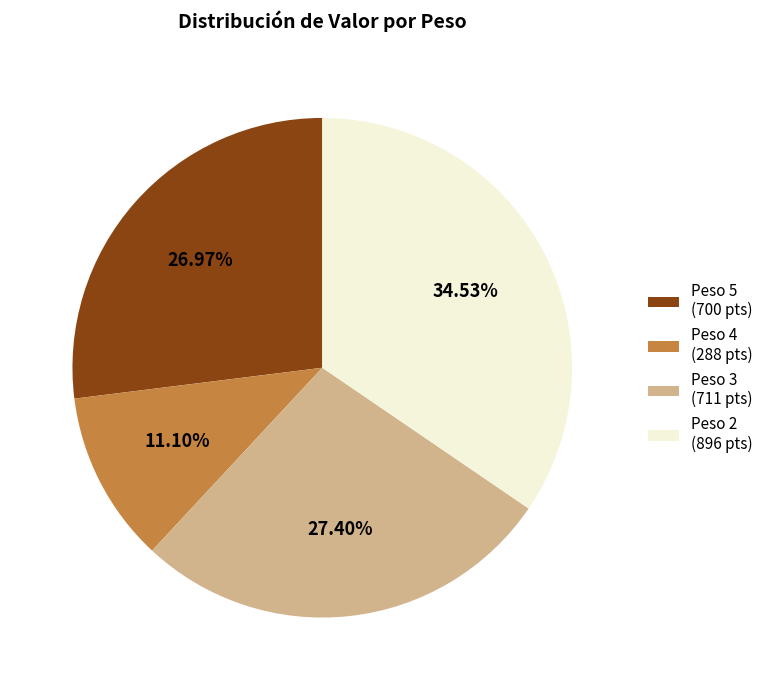

Is there a majority slice in this chart?

No